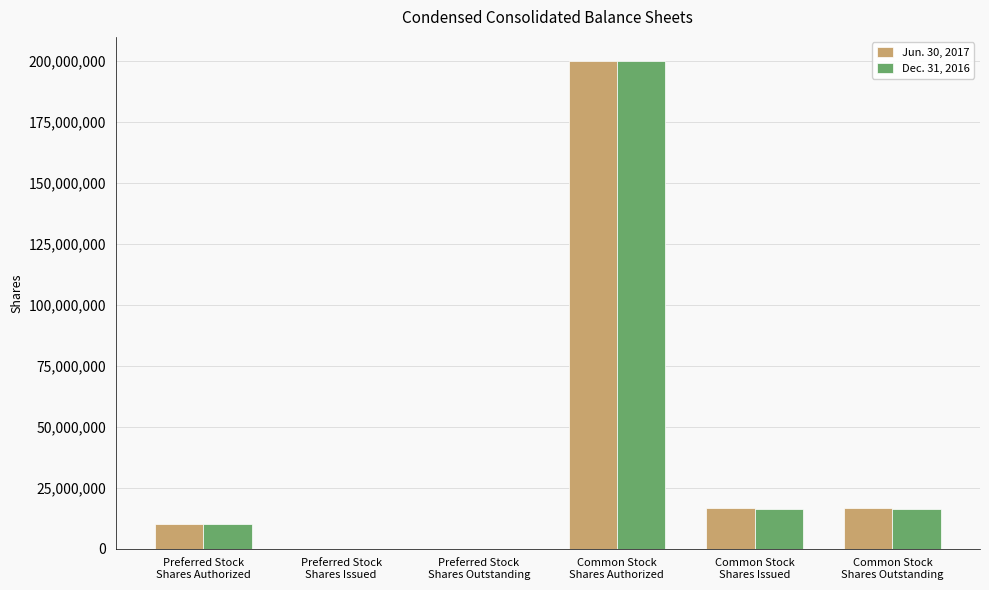

Which label corresponds to the largest value in the chart?

Common Stock
Shares Authorized